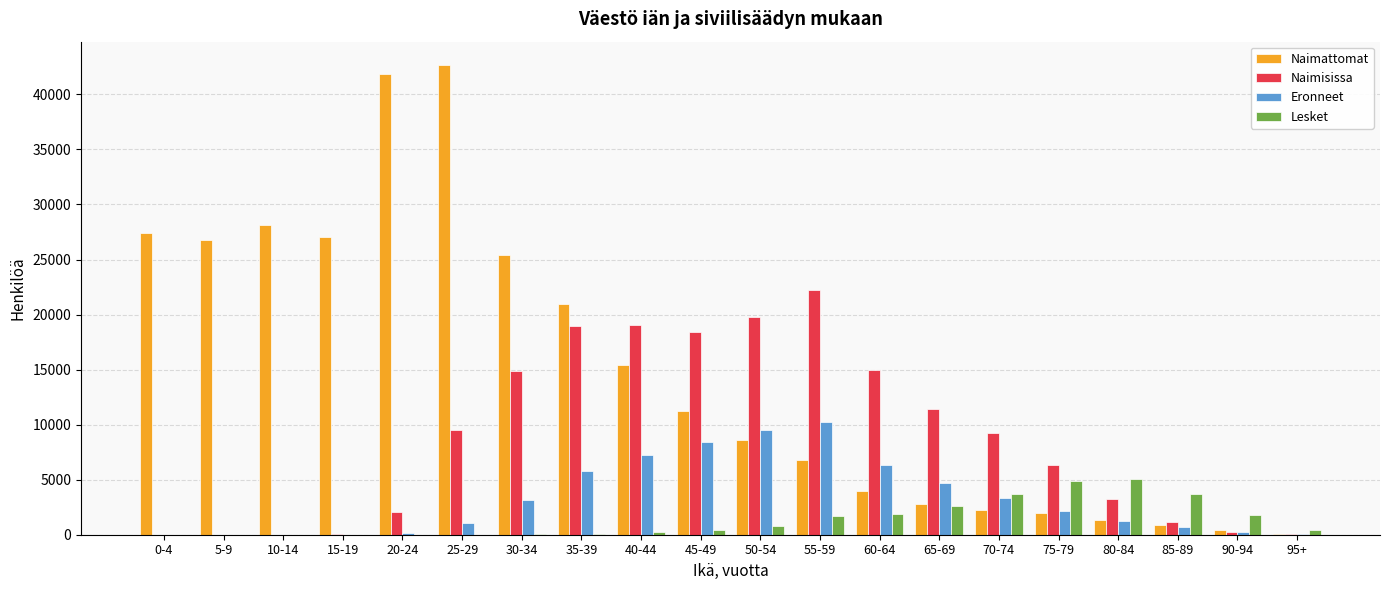

Which series has the widest spread of values?

Naimattomat